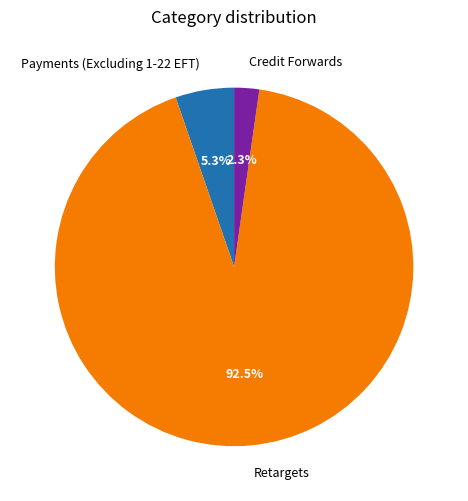

Rank the categories by value from lowest to highest.

Credit Forwards, Payments (Excluding 1-22 EFT), Retargets